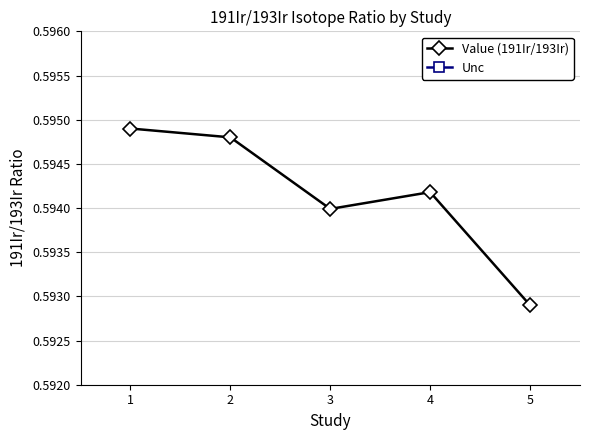

Which label corresponds to the largest value in the chart?

1